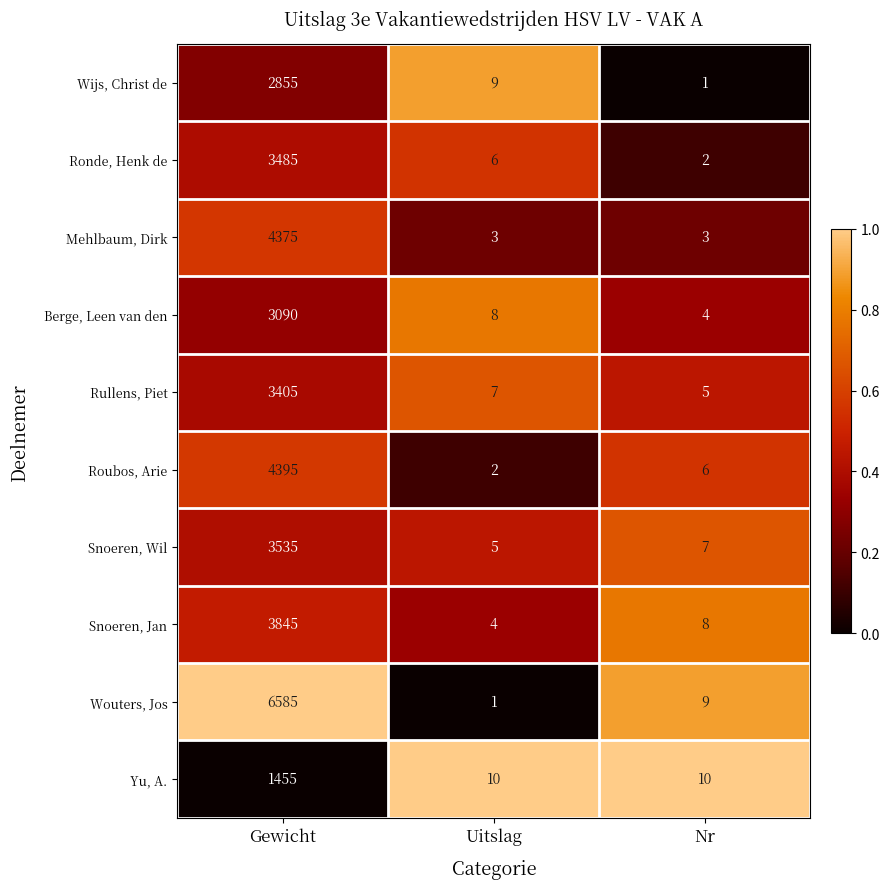

How many categories are shown in the chart?

3